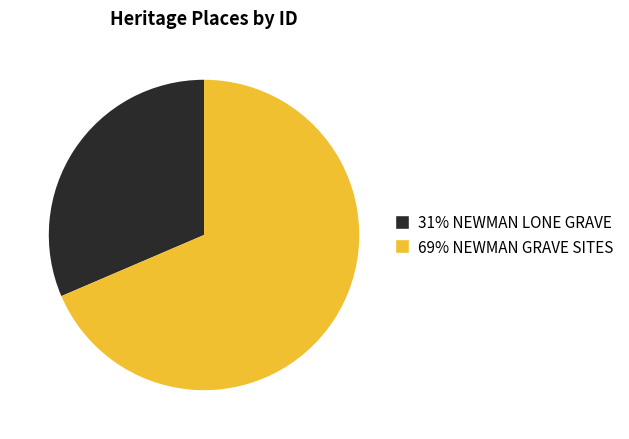

Is there any slice that represents more than half of the pie?

Yes